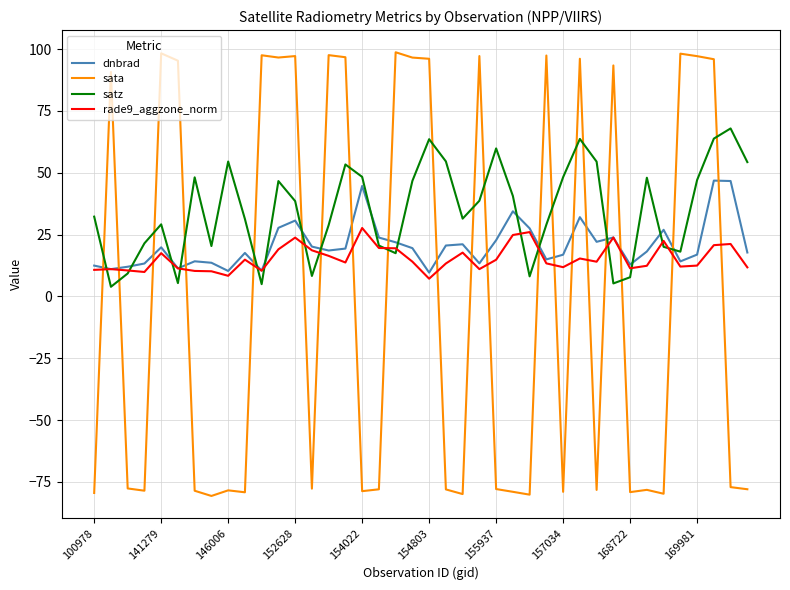

What is the difference between the maximum and minimum values in the rade9_aggzone_norm series?

20.5